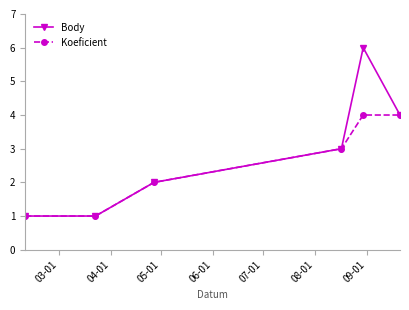

Count the number of categories in the chart.

6